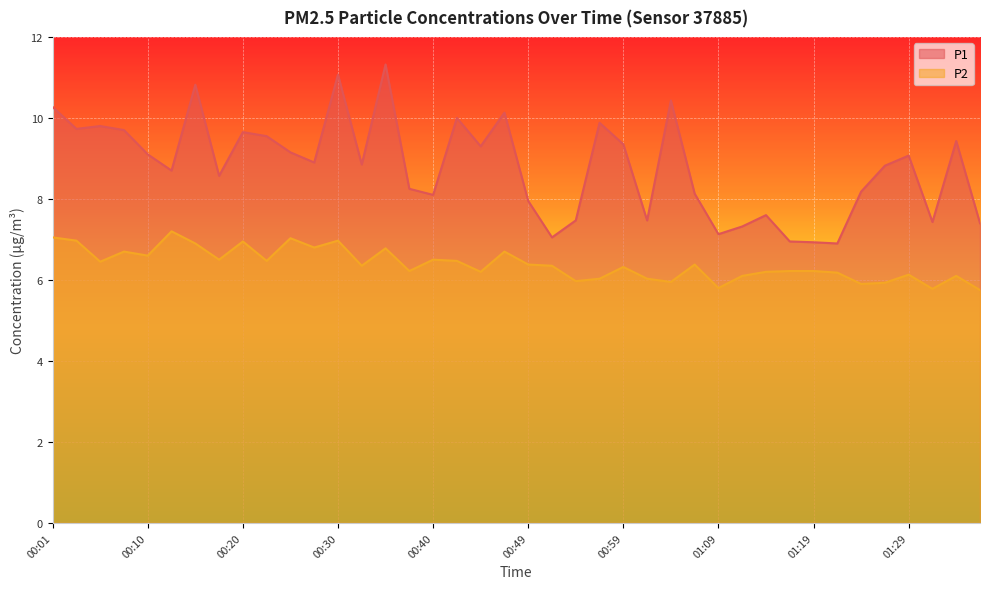

Which series has the largest range (max minus min)?

P1